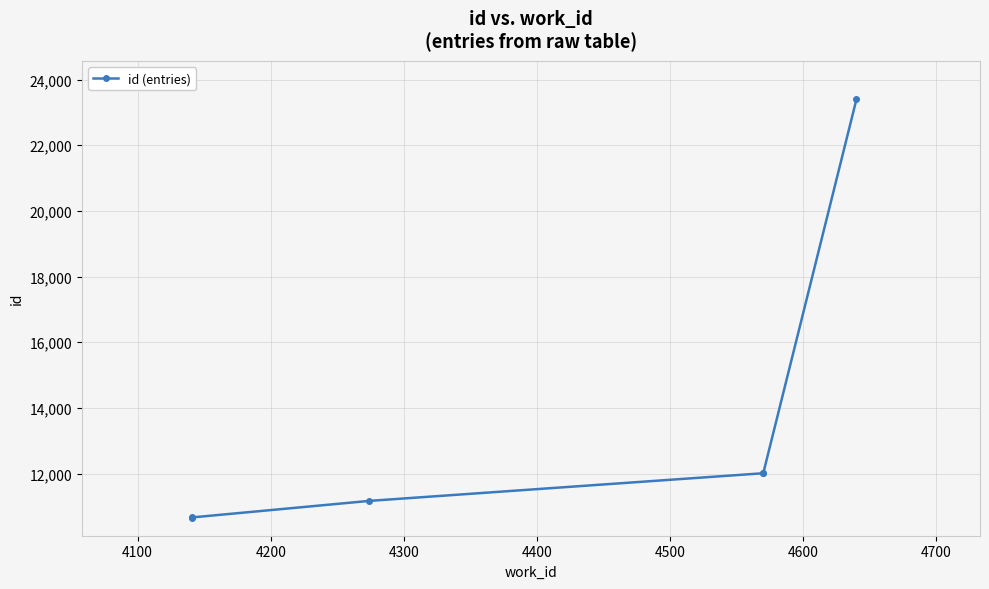

How many distinct data groups are displayed?

1